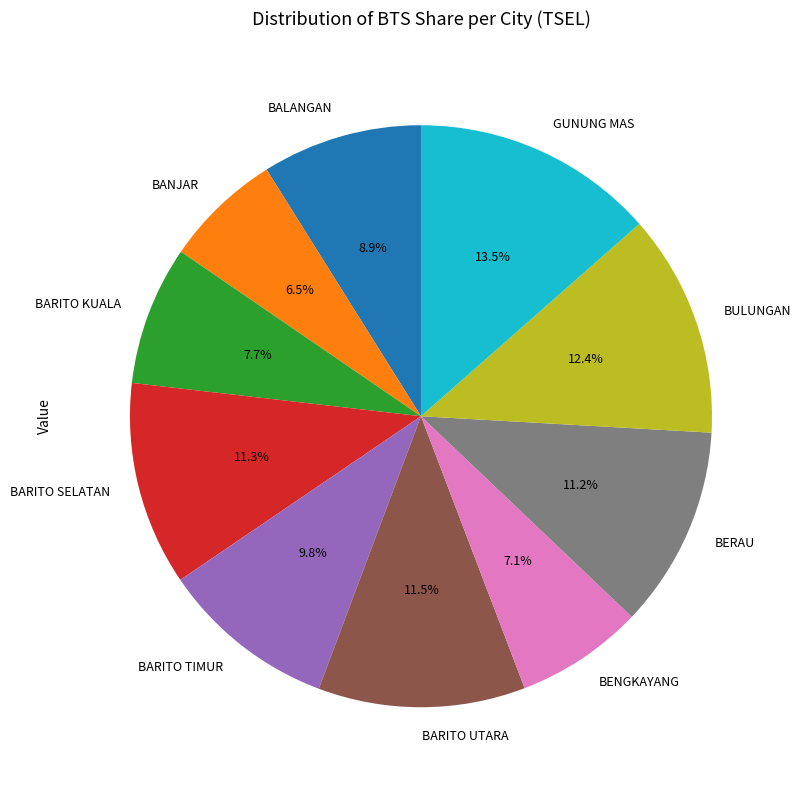

Does BENGKAYANG represent more than half of the total?

No